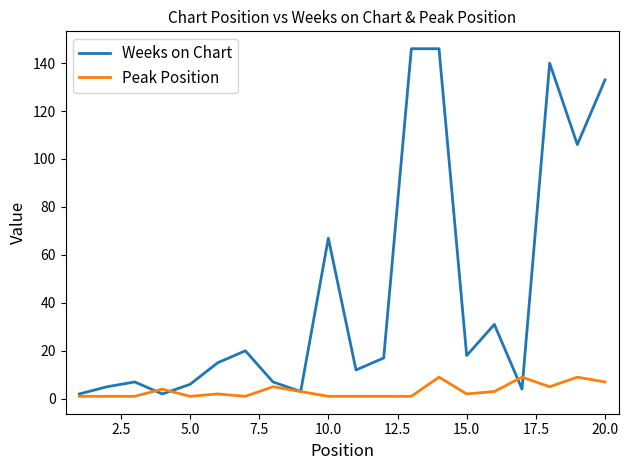

How many Peak Position values are between 1 and 5?

16